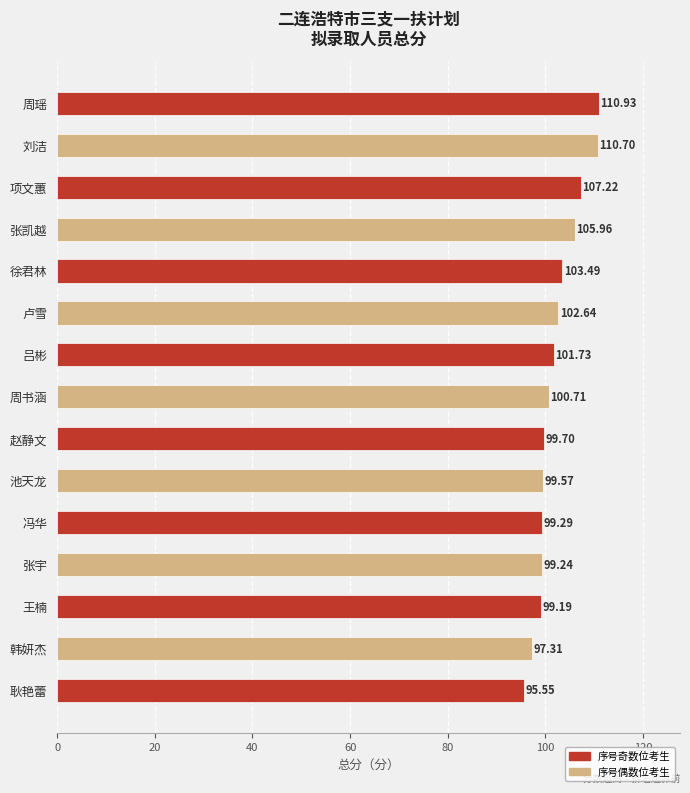

Rank the categories by value from lowest to highest.

耿艳蕾, 韩妍杰, 王楠, 张宇, 冯华, 池天龙, 赵静文, 周书涵, 吕彬, 卢雪, 徐君林, 张凯越, 项文蕙, 刘洁, 周瑶